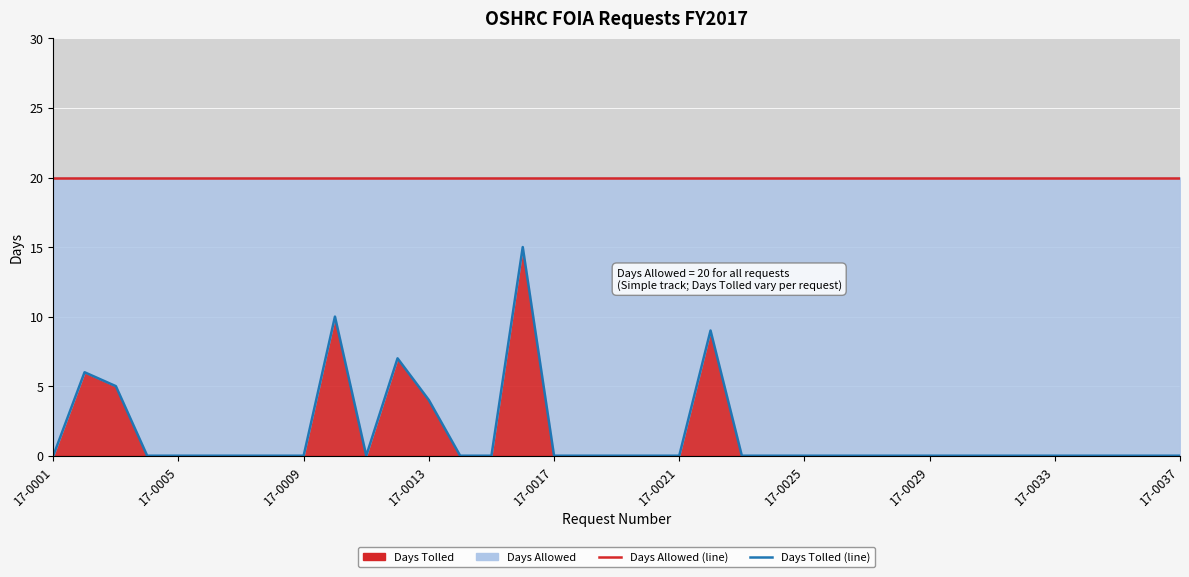

What is the value of the Days Allowed (line) point at the 28th from the left?

20